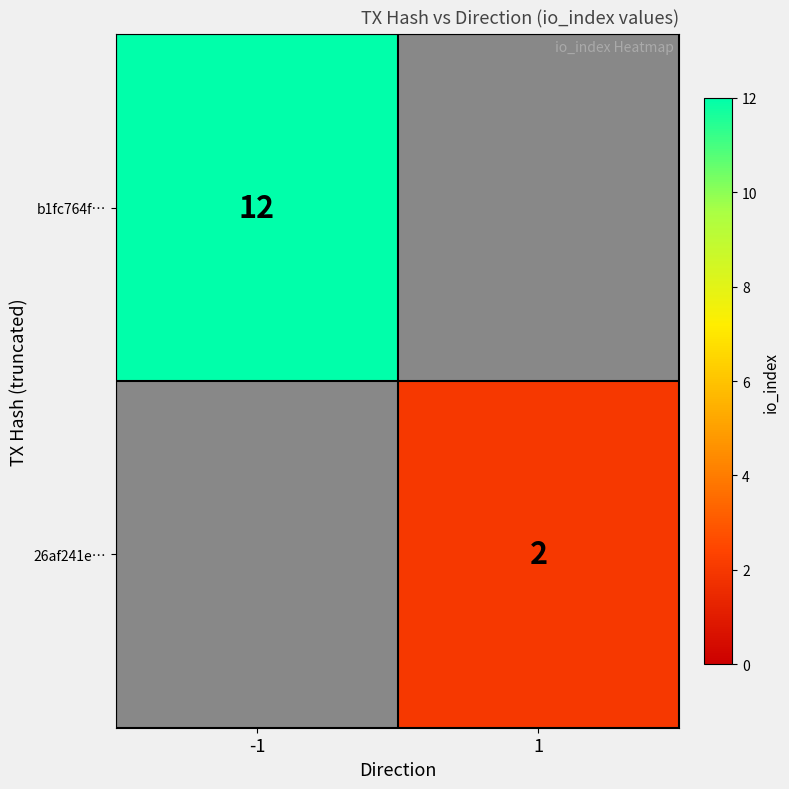

True or false: 26af241e… has a value of 3 at 1.

False